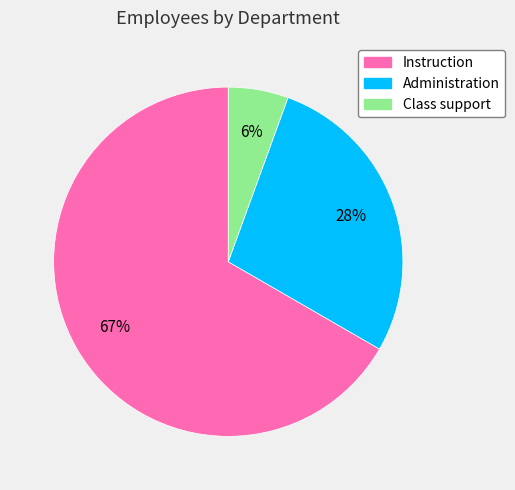

Which slice is the smallest?

Class support